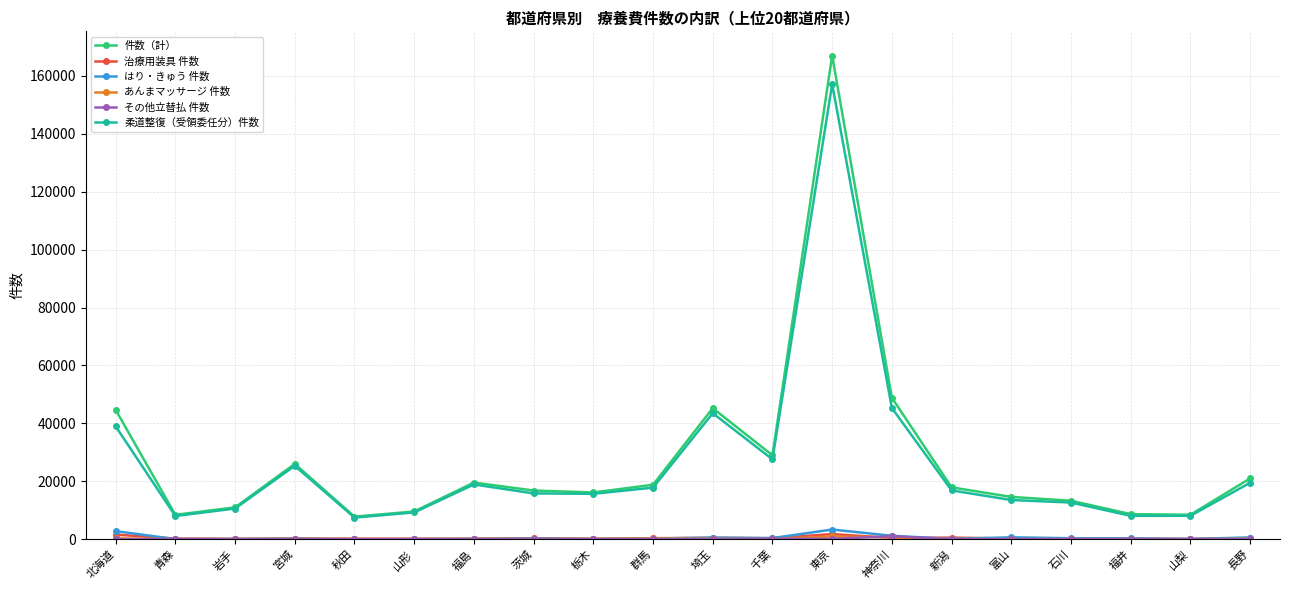

What is the maximum value shown in the chart?

167002